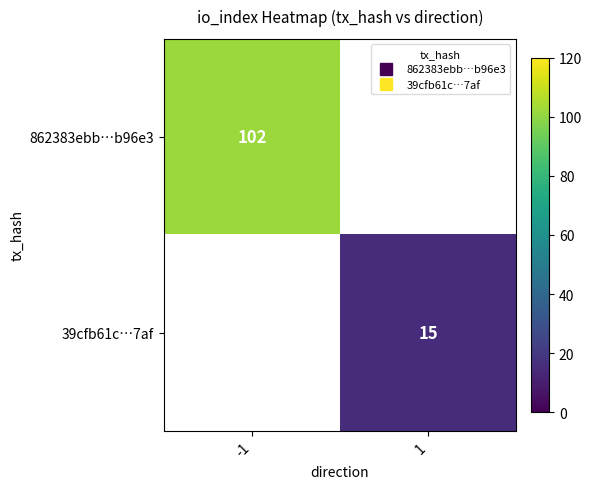

At -1, list the series in order from largest to smallest.

862383ebb…b96e3, 39cfb61c…7af